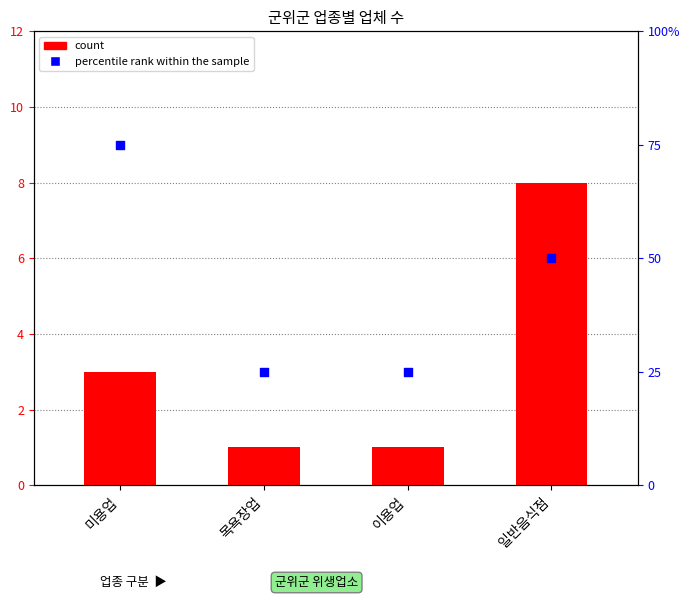

Which series has the largest Y range (max minus min)?

percentile rank within the sample